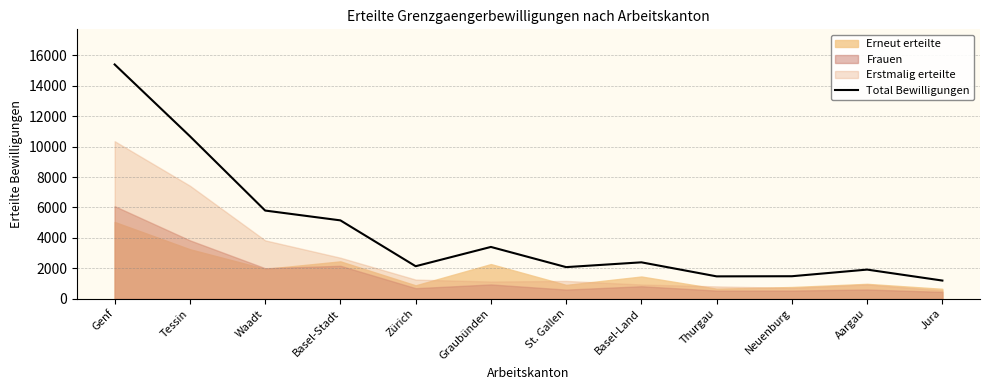

How many points are lower than both their immediate neighbors (excluding endpoints)?

3